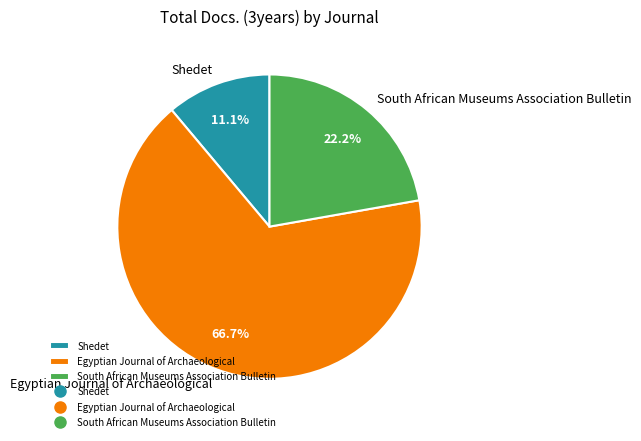

How many segments does this pie chart have?

3